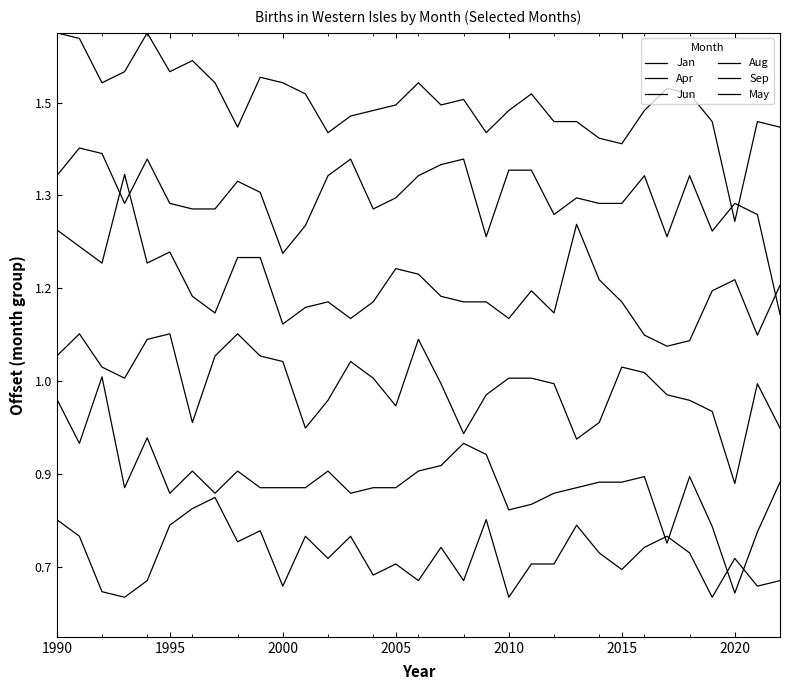

Which series has the largest range (max minus min)?

Apr